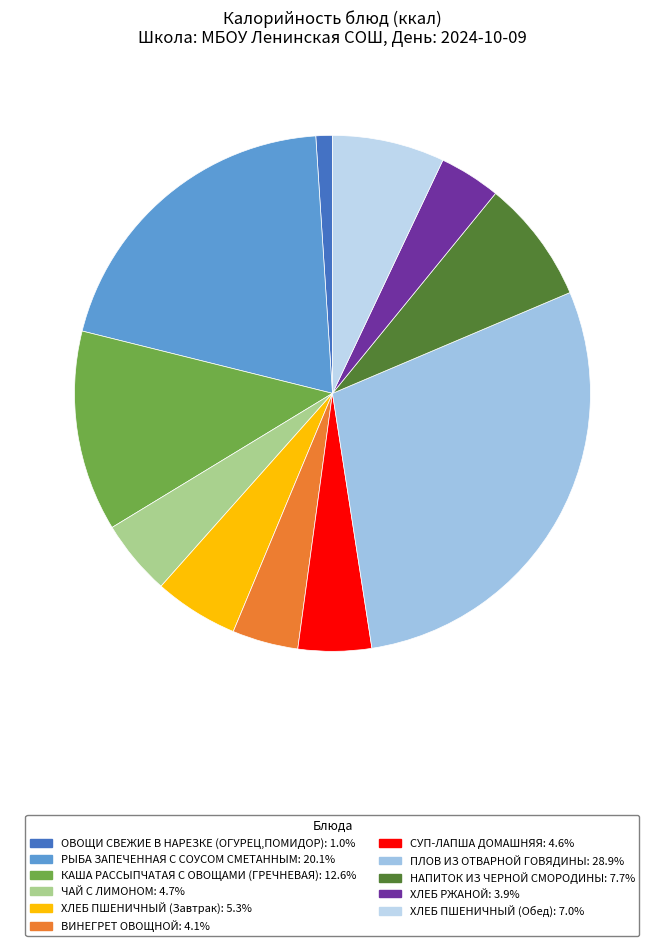

How many segments does this pie chart have?

11